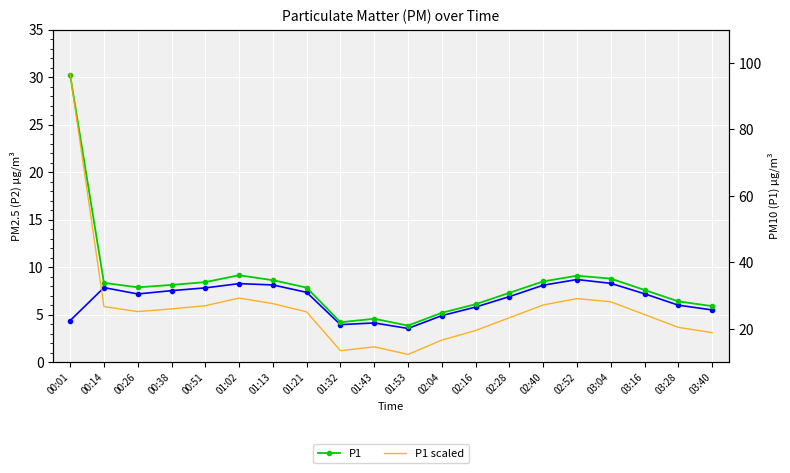

Between 01:02 and 03:16, which is larger?

01:02